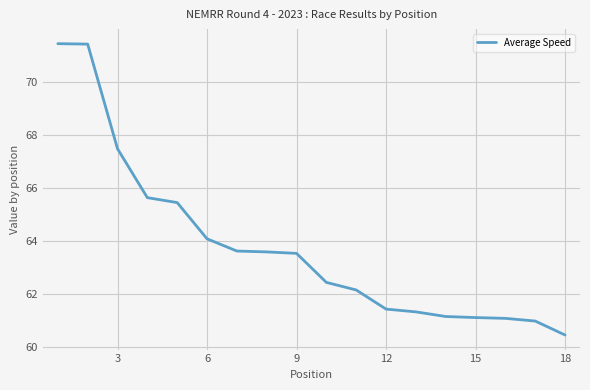

How many lines are shown in the chart?

1